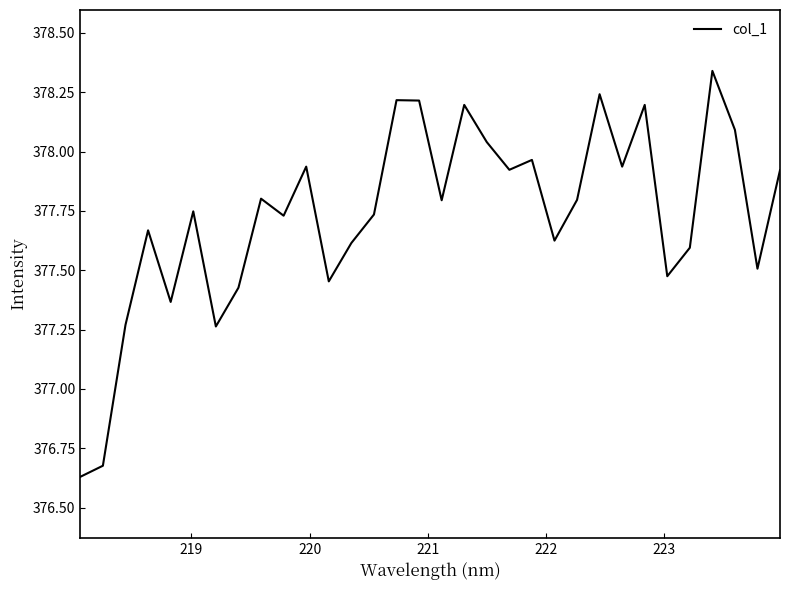

What is the difference between the maximum and minimum values?

1.7